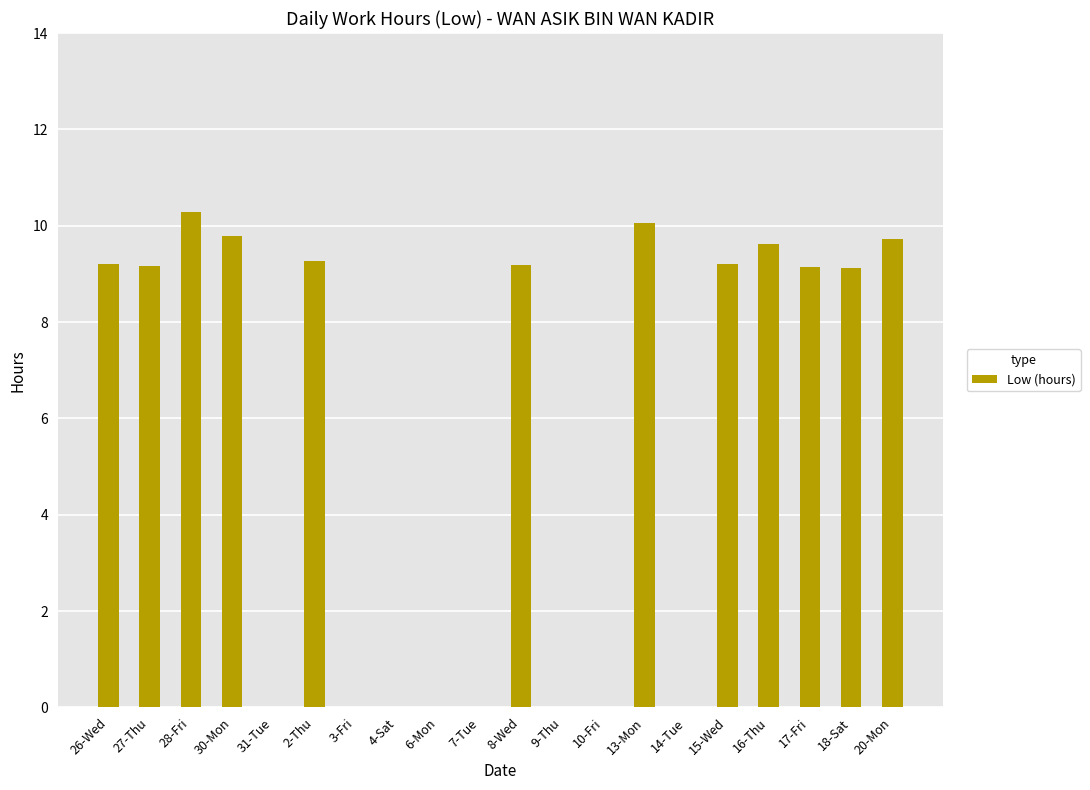

What is the sum of all values?

113.8